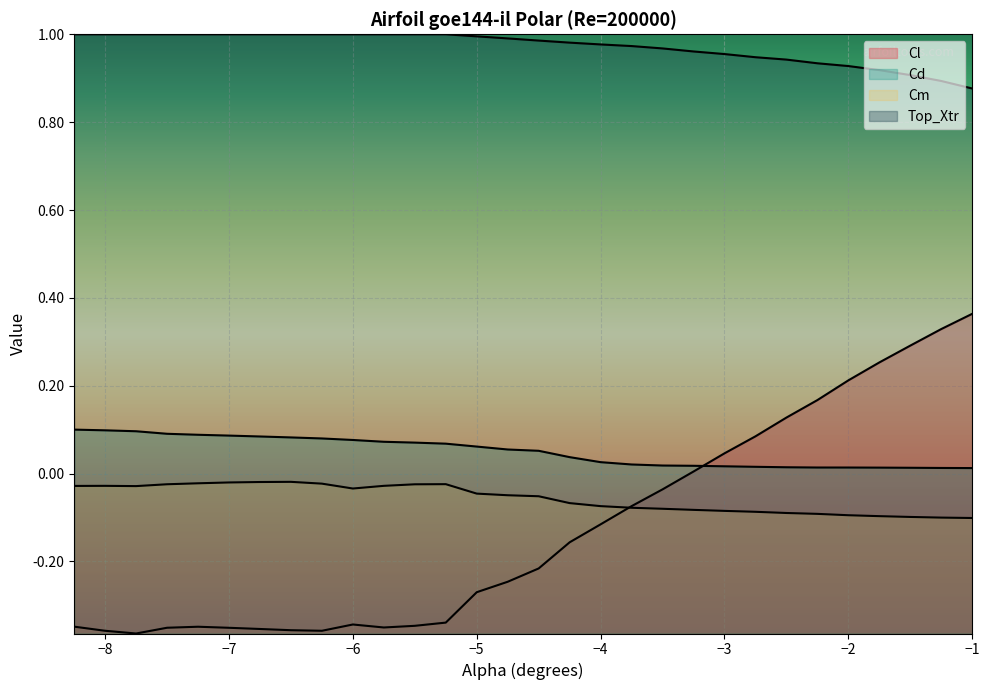

How many lines are shown in the chart?

4